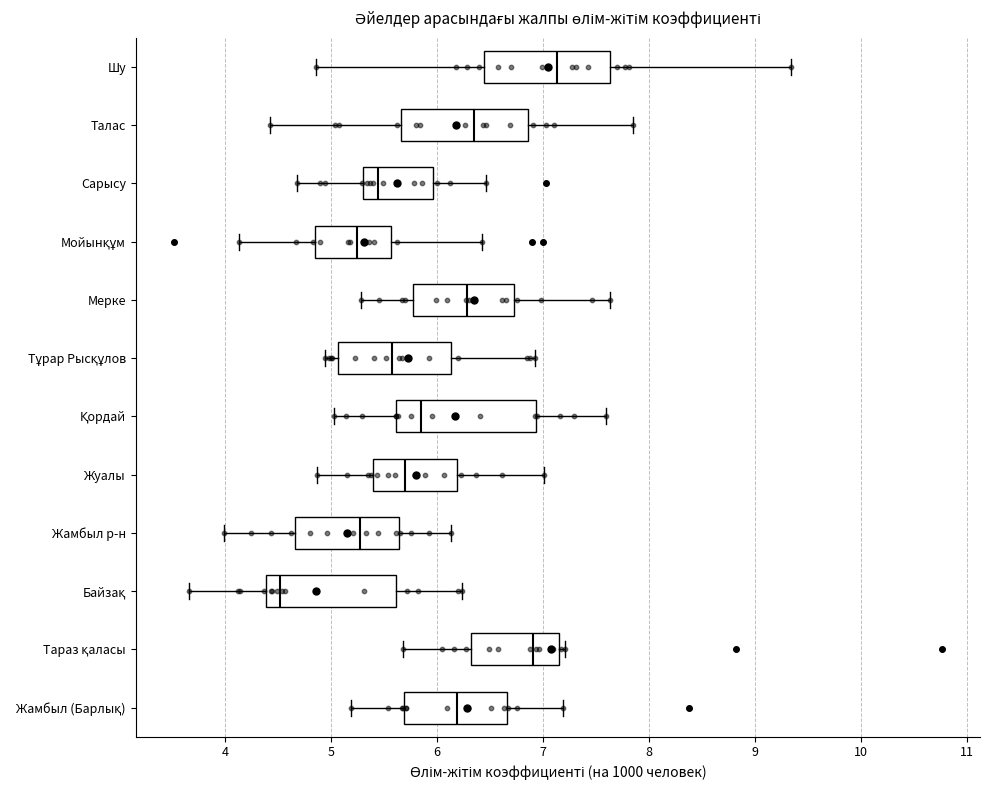

Reading bottom to top, read every box against the x-axis: the position of its median line, the range the box covers, and the ends of its whiskers. The values are not printed on the chart, so give them approximately, as read against the axis.

Жамбыл (Барлық): median 6.2, box 5.7 to 6.7, whiskers 5.2 to 7.2
Тараз қаласы: median 6.9, box 6.3 to 7.2, whiskers 5.7 to 7.2 (just right of the box's right edge)
Байзақ: median 4.5, box 4.4 to 5.6, whiskers 3.7 to 6.2
Жамбыл р-н: median 5.3, box 4.7 to 5.6, whiskers 4.0 to 6.1
Жуалы: median 5.7, box 5.4 to 6.2, whiskers 4.9 to 7.0
Қордай: median 5.9, box 5.6 to 6.9, whiskers 5.0 to 7.6
Тұрар Рысқұлов: median 5.6, box 5.1 to 6.1, whiskers 4.9 to 6.9
Мерке: median 6.3, box 5.8 to 6.7, whiskers 5.3 to 7.6
Мойынқұм: median 5.2, box 4.8 to 5.6, whiskers 4.1 to 6.4
Сарысу: median 5.4, box 5.3 to 6.0, whiskers 4.7 to 6.5
Талас: median 6.3, box 5.7 to 6.9, whiskers 4.4 to 7.9
Шу: median 7.1, box 6.4 to 7.6, whiskers 4.9 to 9.3